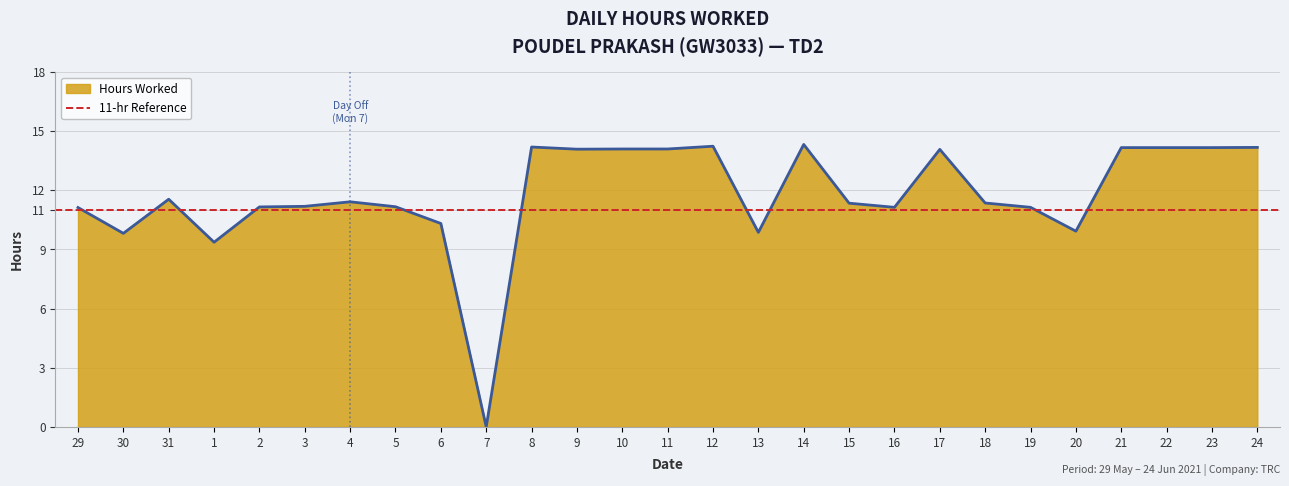

What is the sum of the values at 30 and 3?

21.0